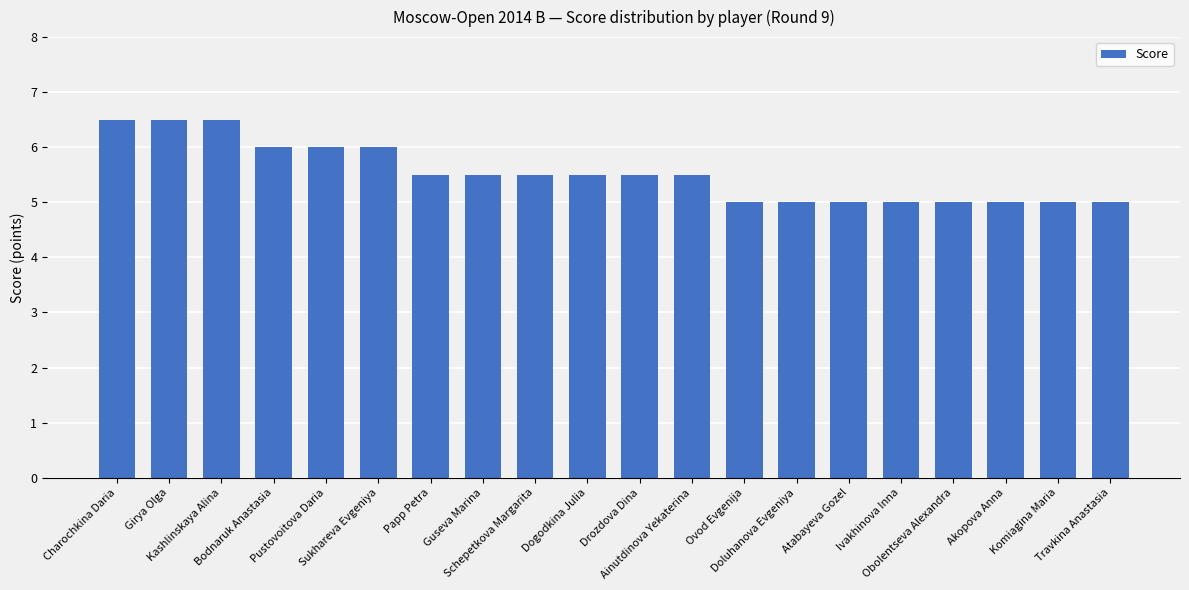

What is the sum of all values?

110.5